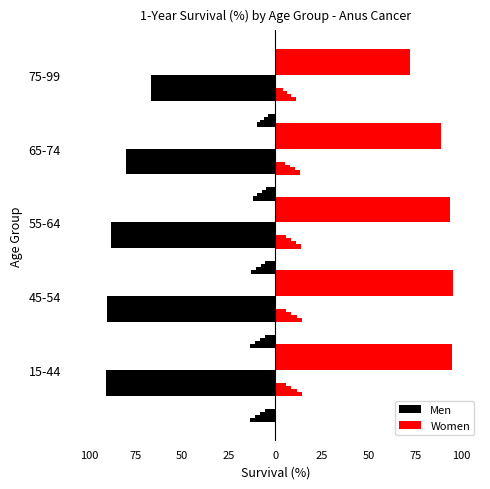

What is the sum of the Men values at 65-74 and 75-99?

-146.8